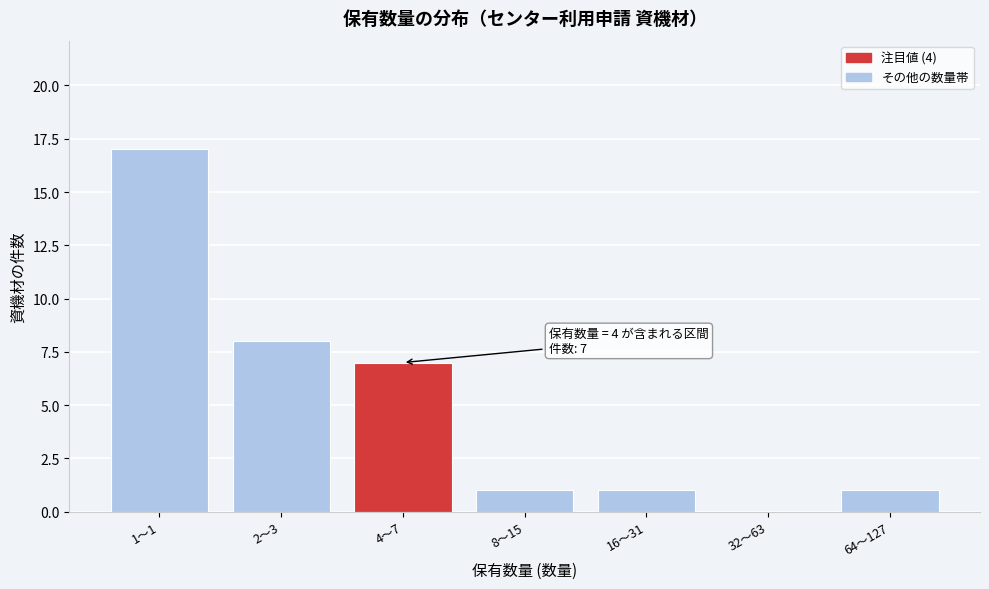

Reading right to left, extract all data points from this chart.

64〜127=1	32〜63=0	16〜31=1	8〜15=1	4〜7=7	2〜3=8	1〜1=17